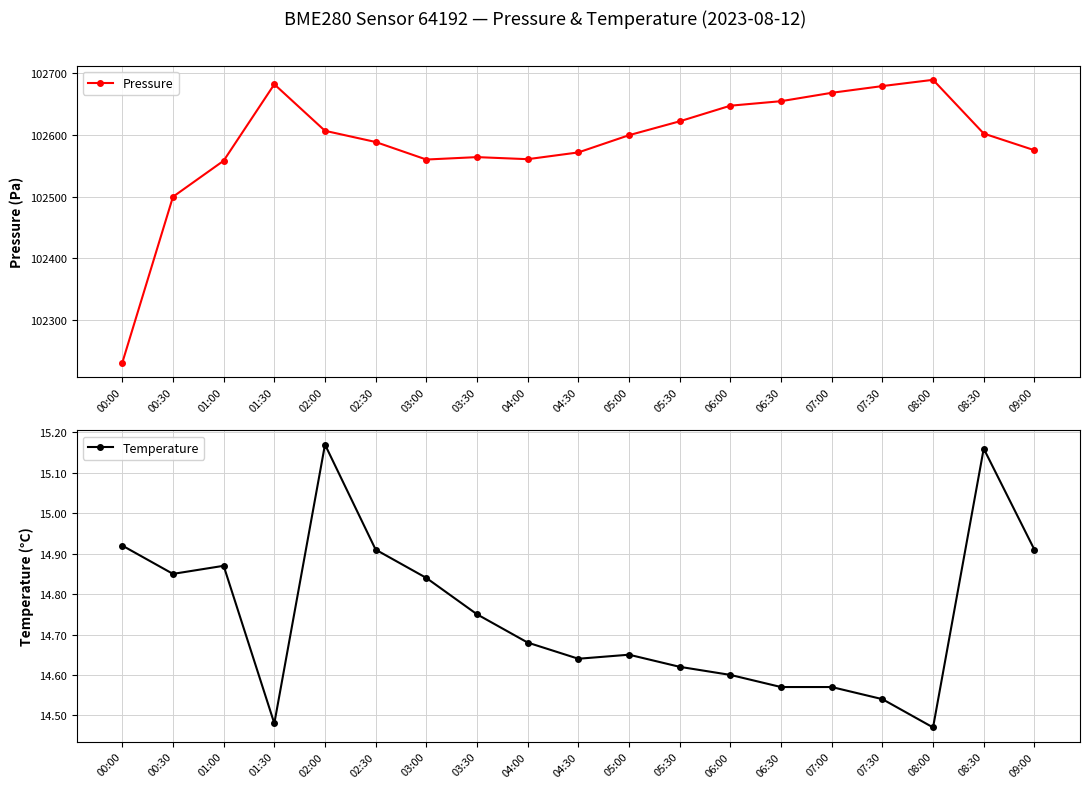

Which series has the widest spread of values?

Pressure